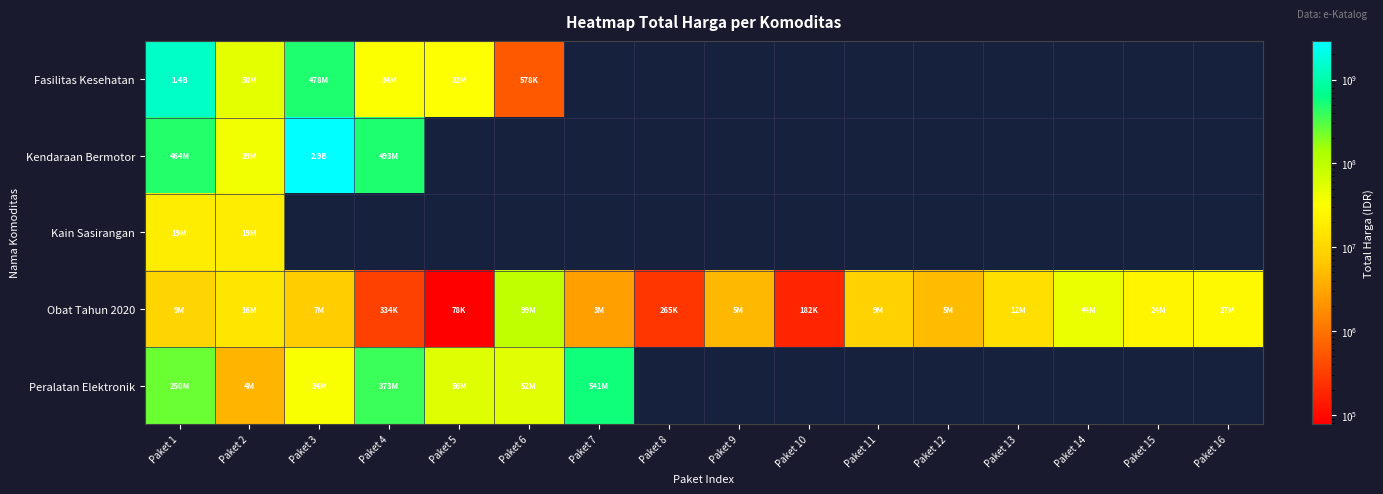

What value does the Obat Tahun 2020 series have at Paket 15?

23653000.0